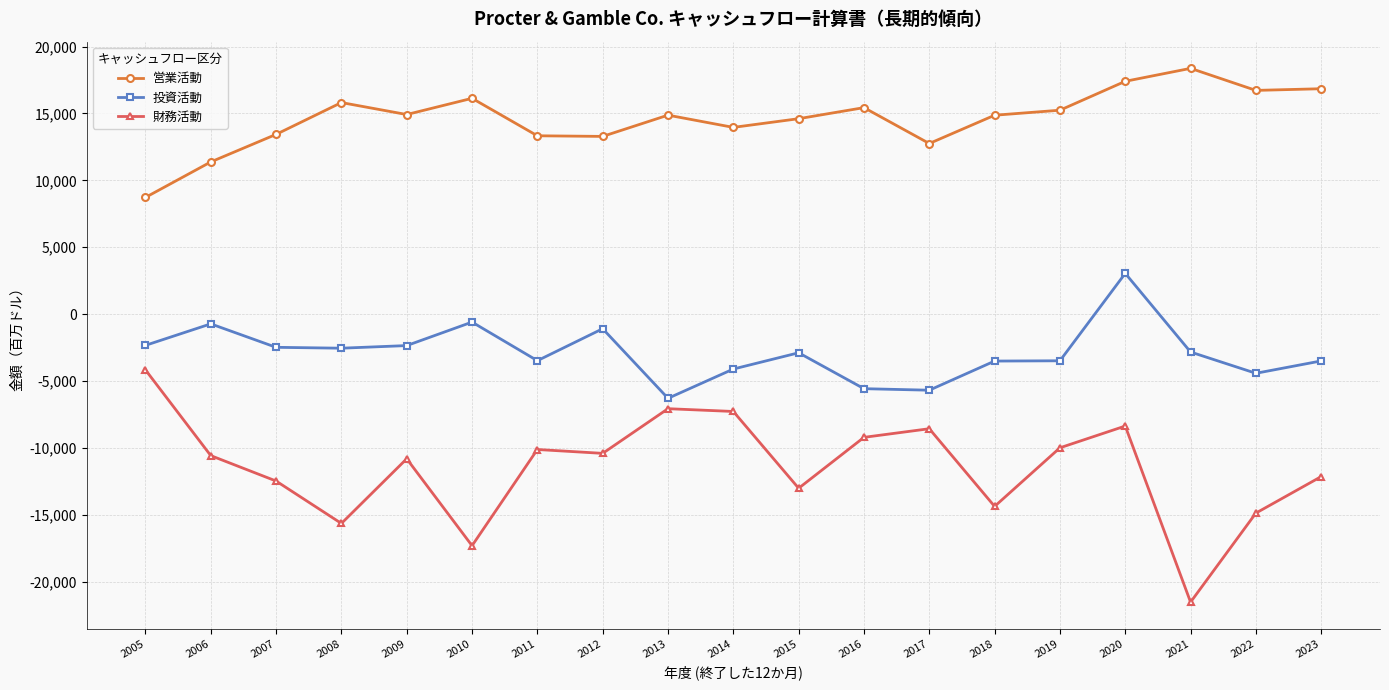

Is the value of 投資活動 at 2016 greater than the value of 営業活動 at 2019?

No